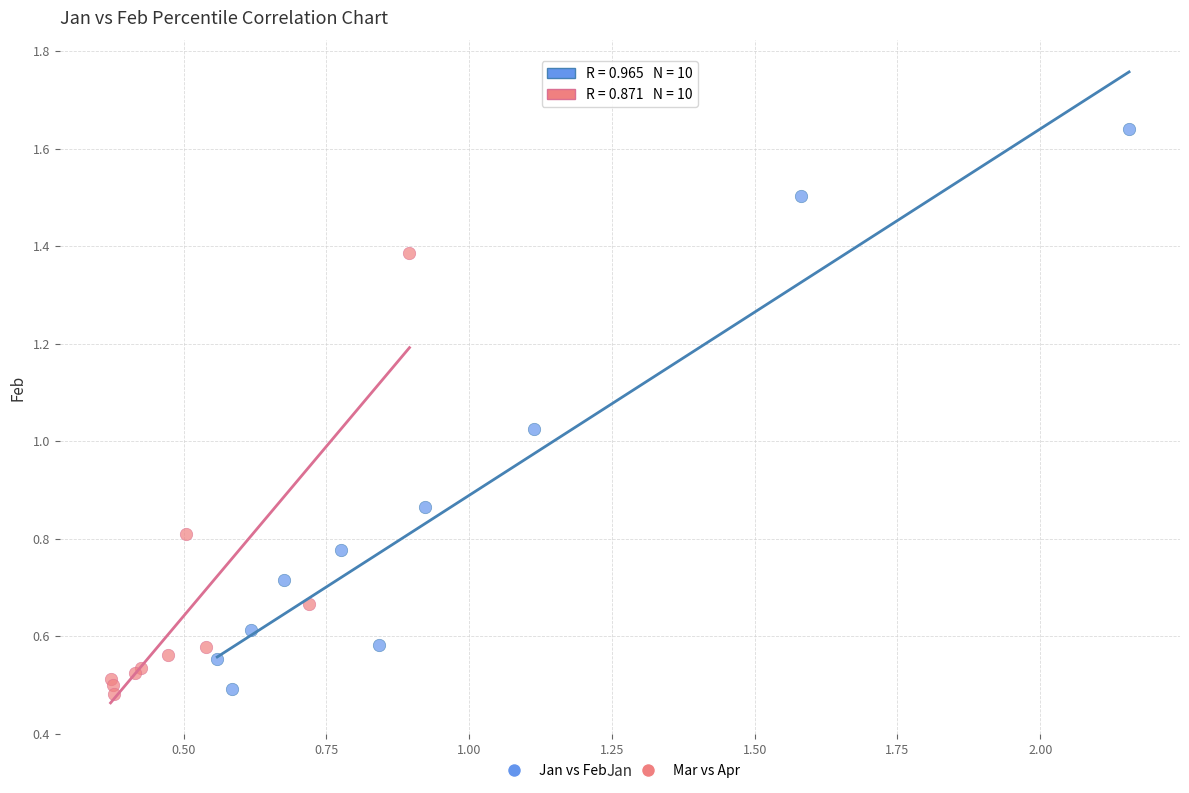

Which series has the largest Y range (max minus min)?

Jan vs Feb